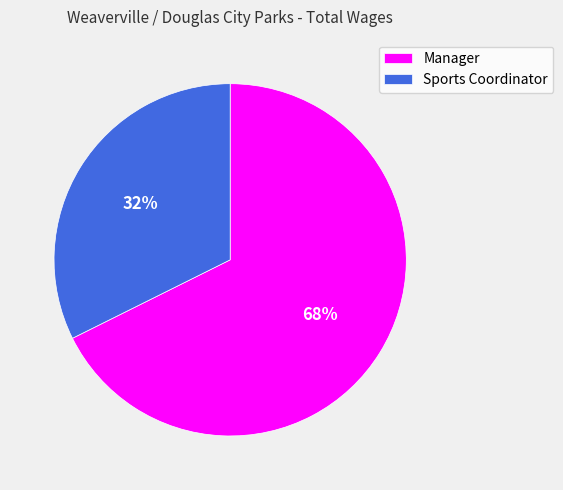

Which category has the smallest portion of the pie?

Sports Coordinator